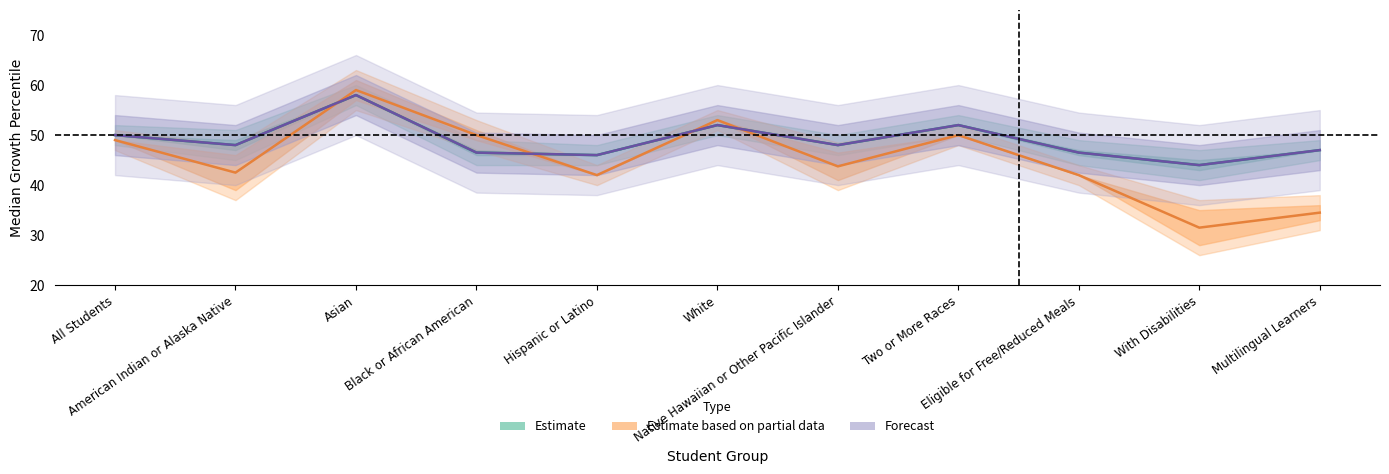

Which category has the lowest value in the Estimate series?

With Disabilities